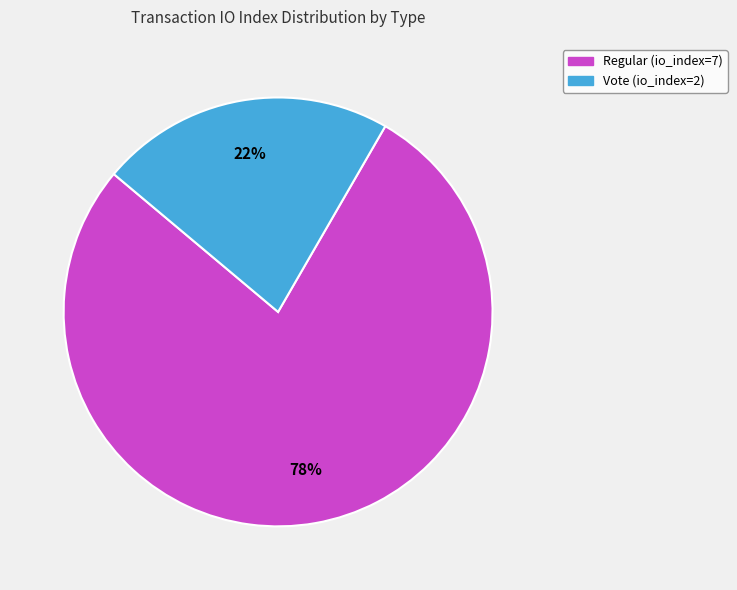

To the nearest percent, what portion does Vote (io_index=2) represent?

22%